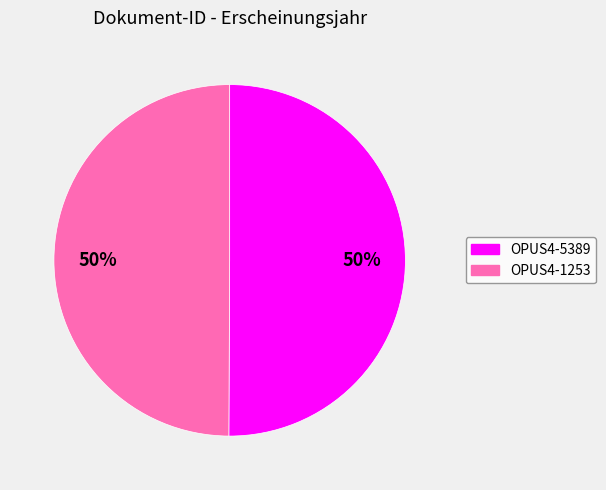

How many slices are in this pie chart?

2